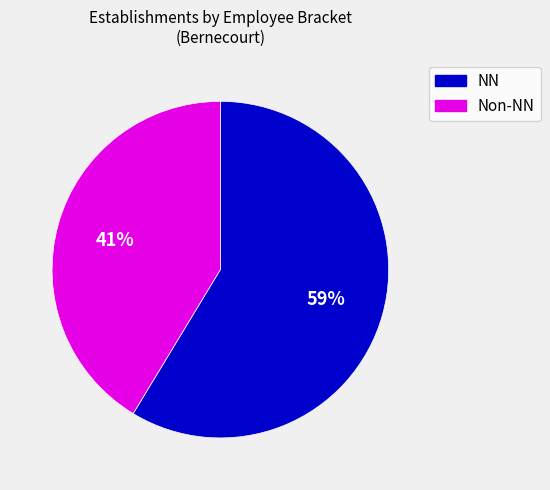

Is there a majority slice in this chart?

Yes